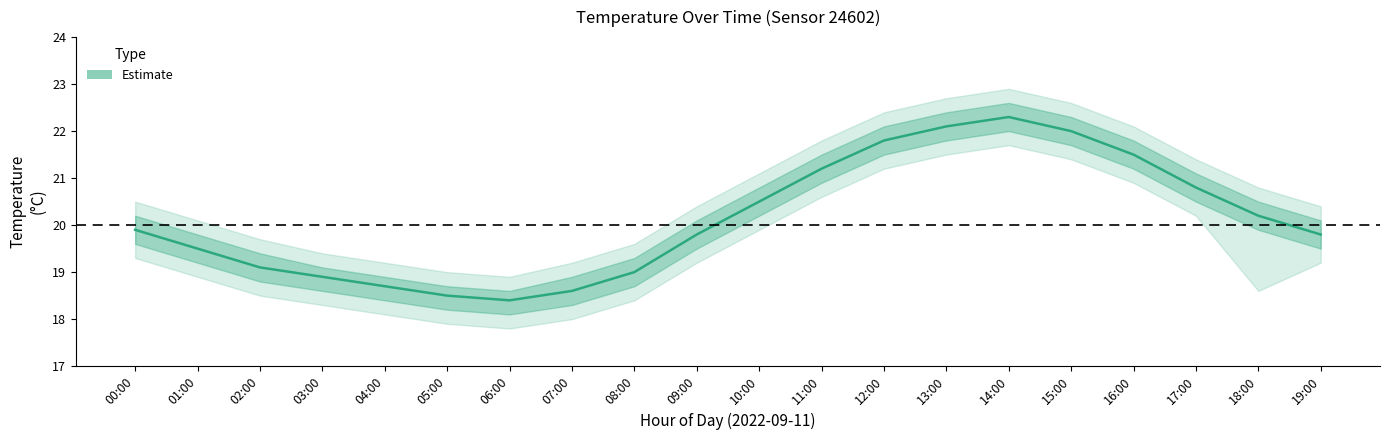

What is the difference between the maximum and second lowest values?

3.8